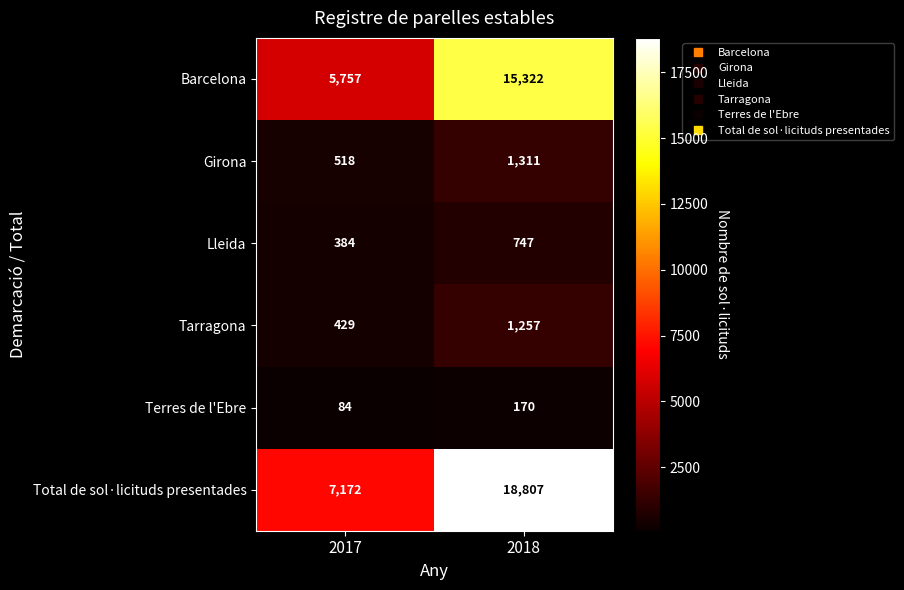

True or false: Terres de l'Ebre has a value of 104 at 2018.

False